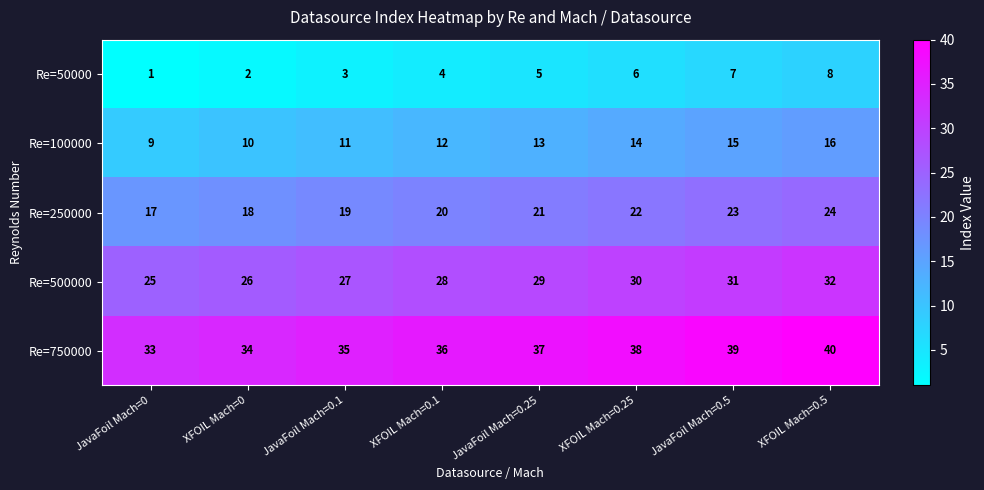

The Re=100000 series shows 14 at XFOIL Mach=0.25. True or false?

True